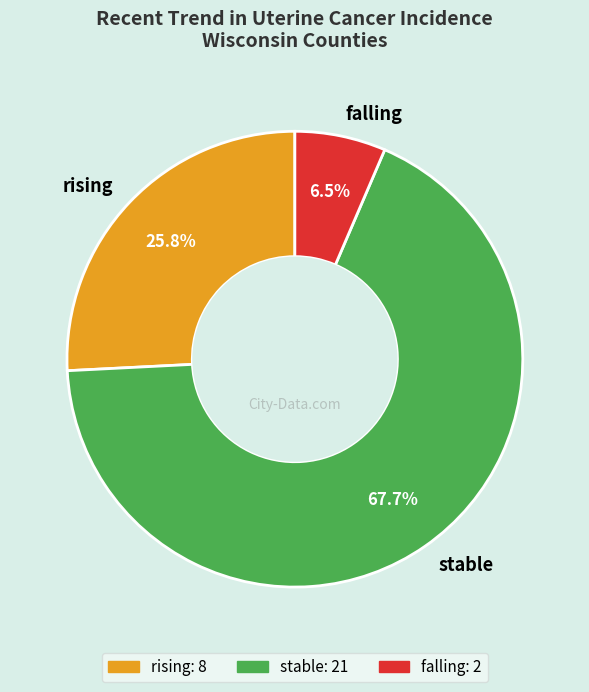

What is the smallest slice in the pie chart?

falling